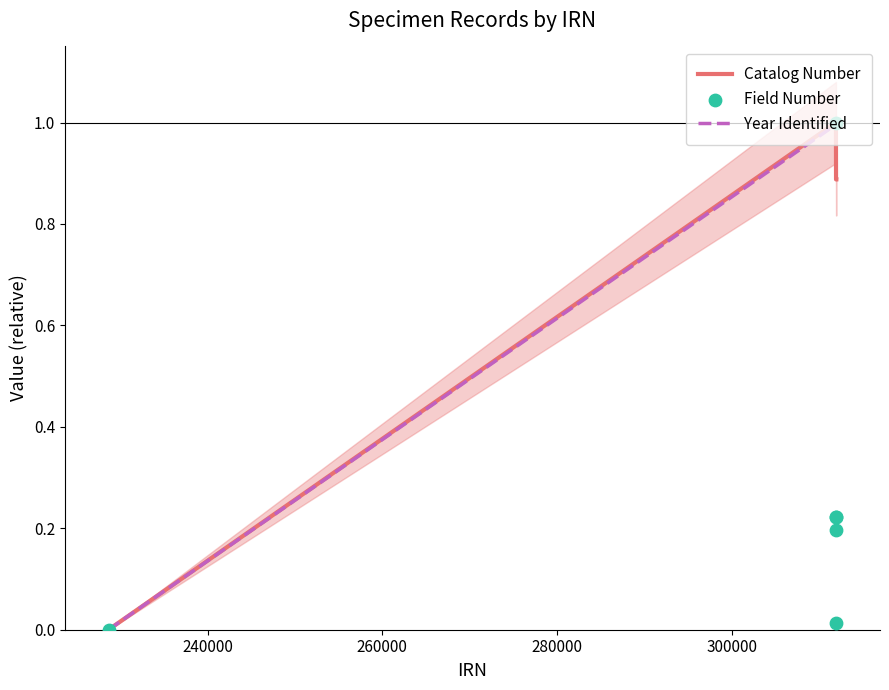

At how many categories does at least one series exceed 0?

5